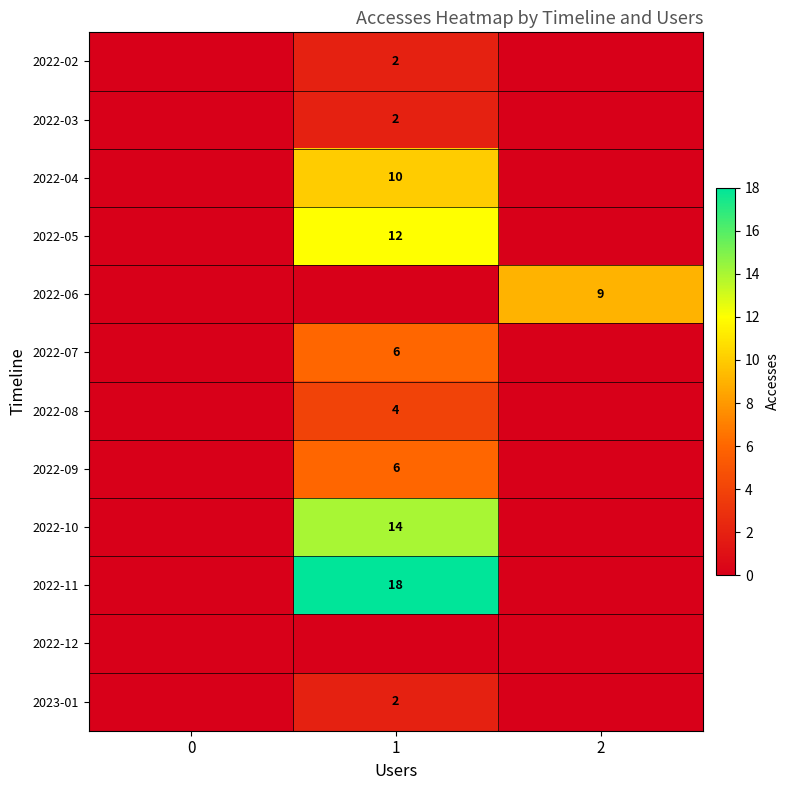

The 2022-08 series shows 4 at 1. True or false?

True